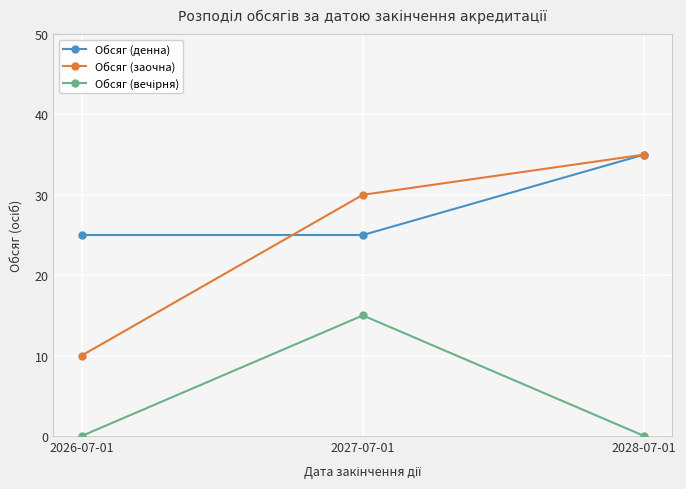

What is the label of the 3rd point from the left?

2028-07-01